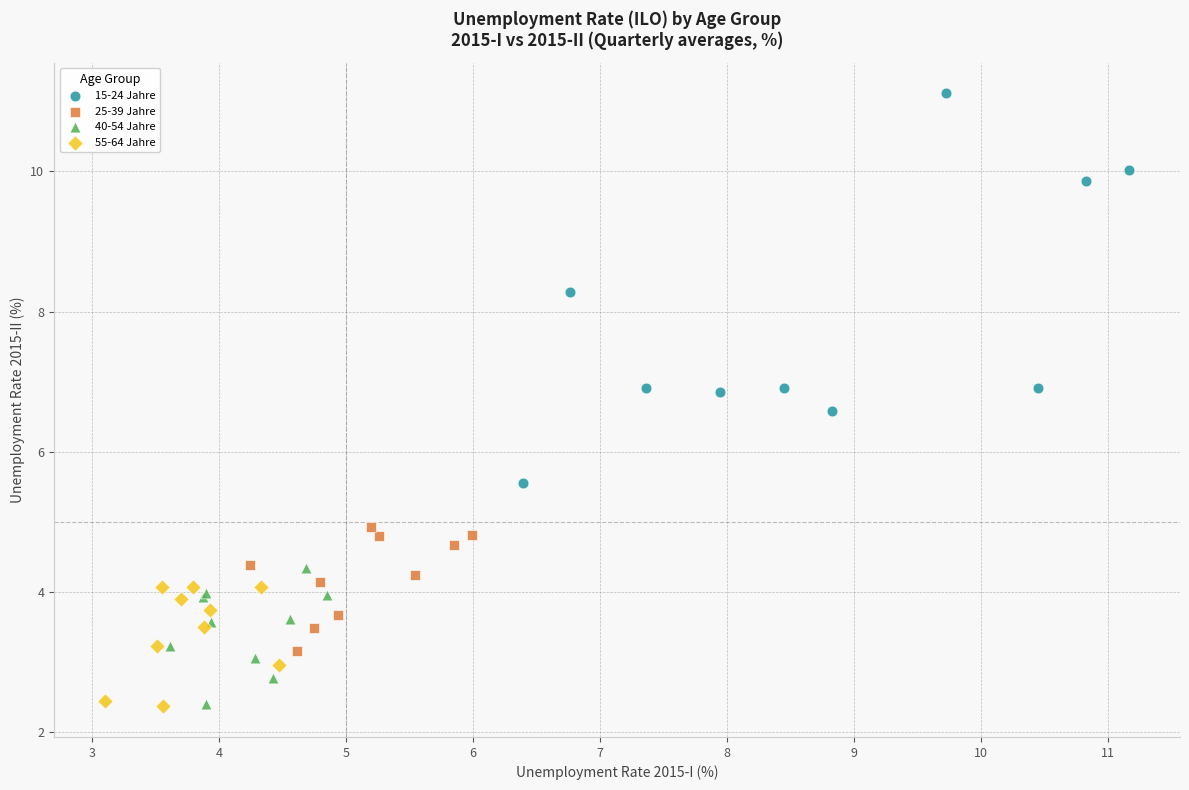

Which series has the largest Y range (max minus min)?

15-24 Jahre